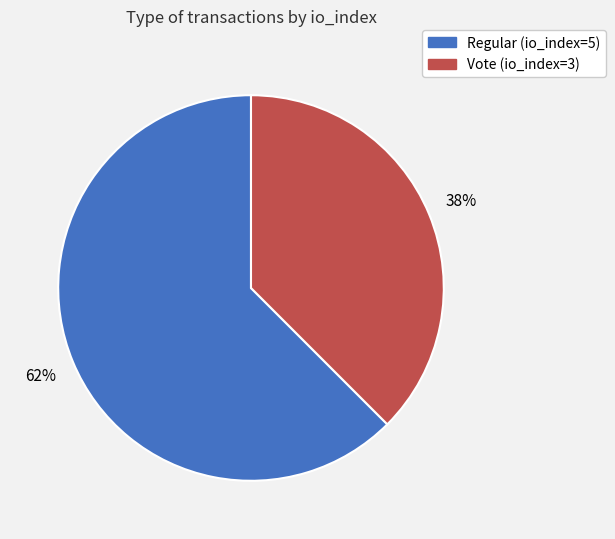

Is the sum of Regular (io_index=5) and Vote (io_index=3) greater than half?

Yes